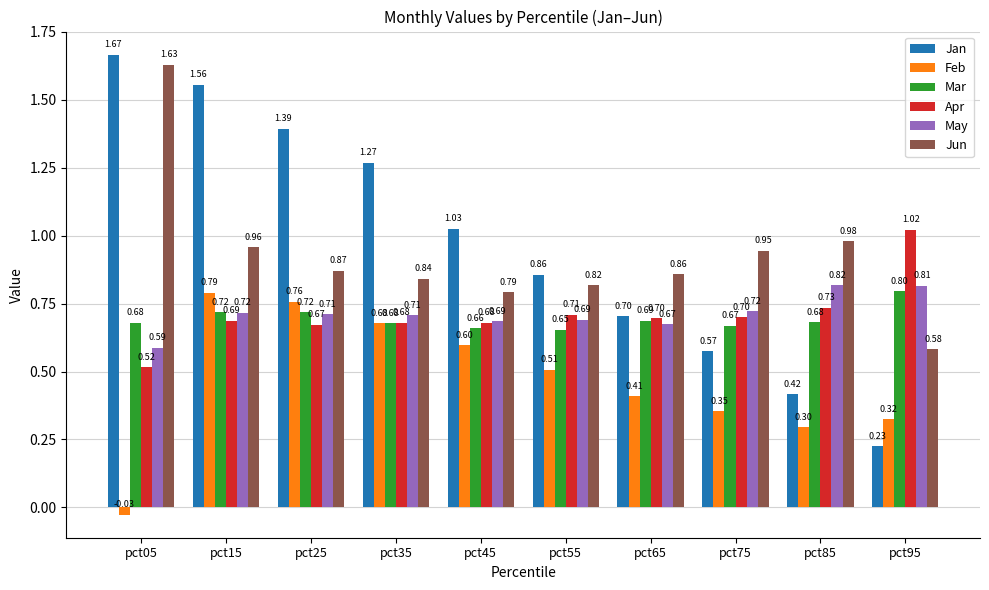

How many series are shown in this chart?

6